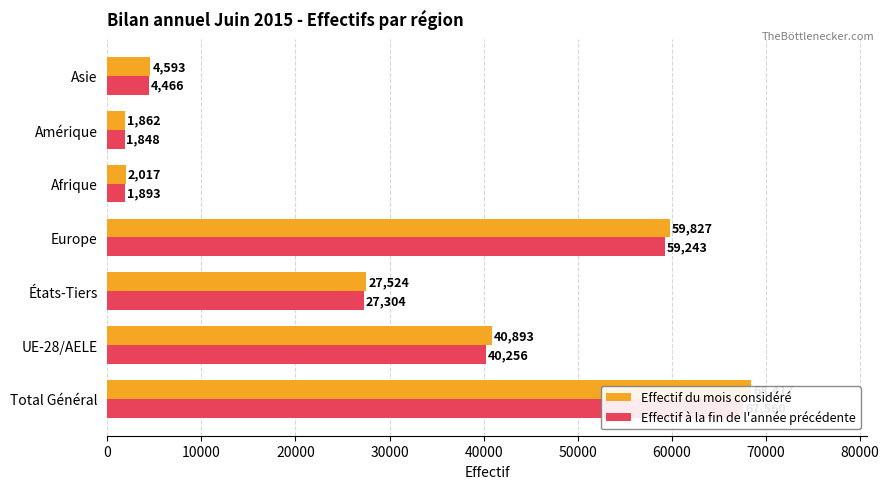

What is the value of the Effectif à la fin de l'année précédente bar at the 1st from the left?

67560